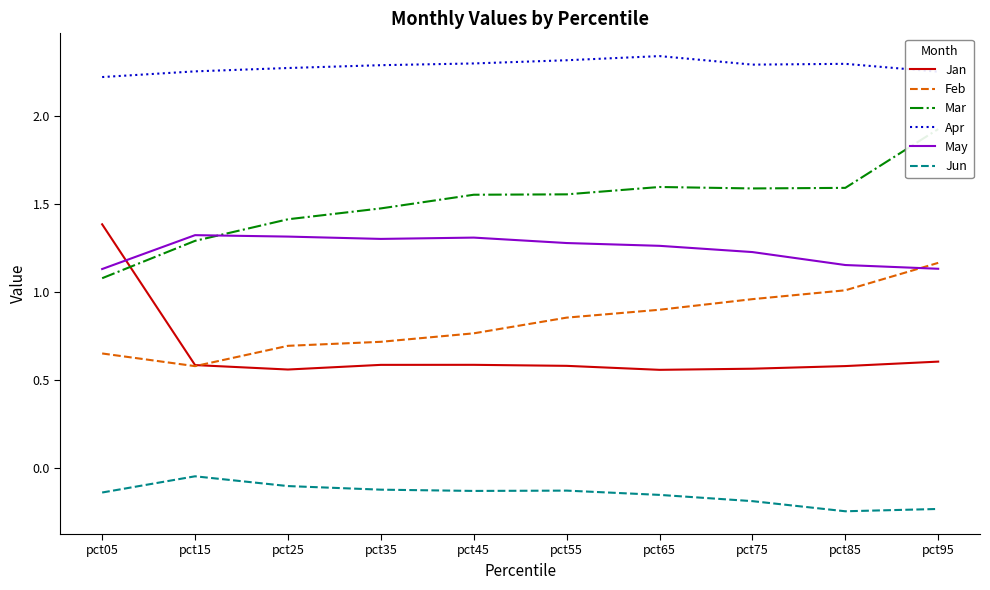

Which has a higher value, pct55 or pct35?

pct35